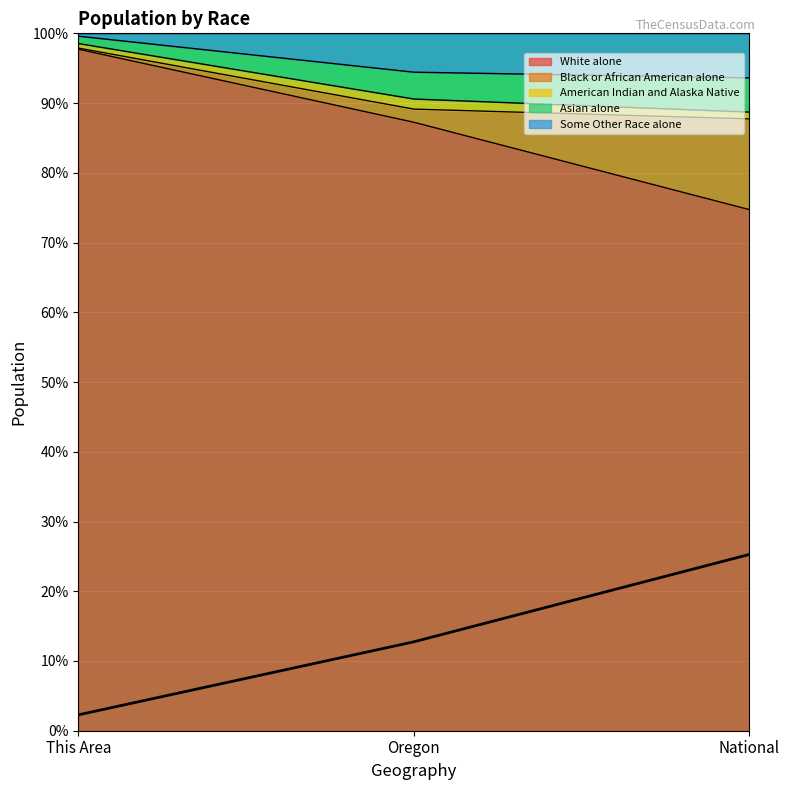

What is the change in value from This Area to Oregon?

+10.5